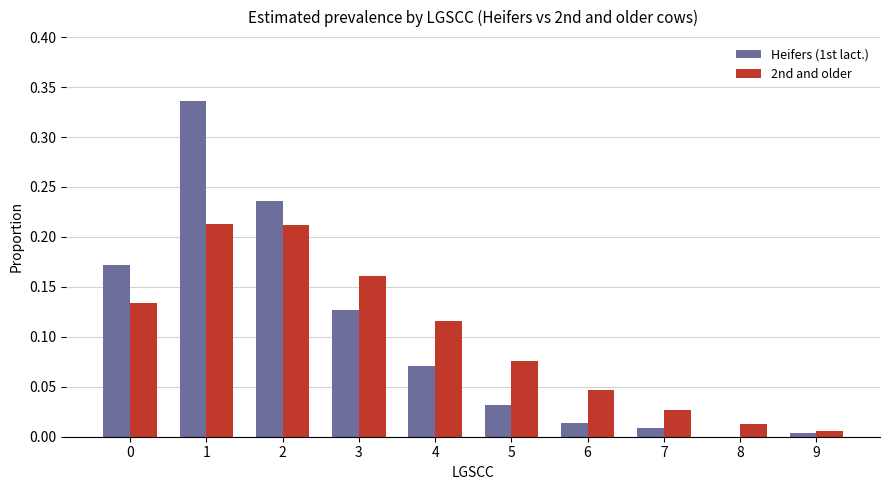

What is the sum of all Heifers (1st lact.) values?

1.0